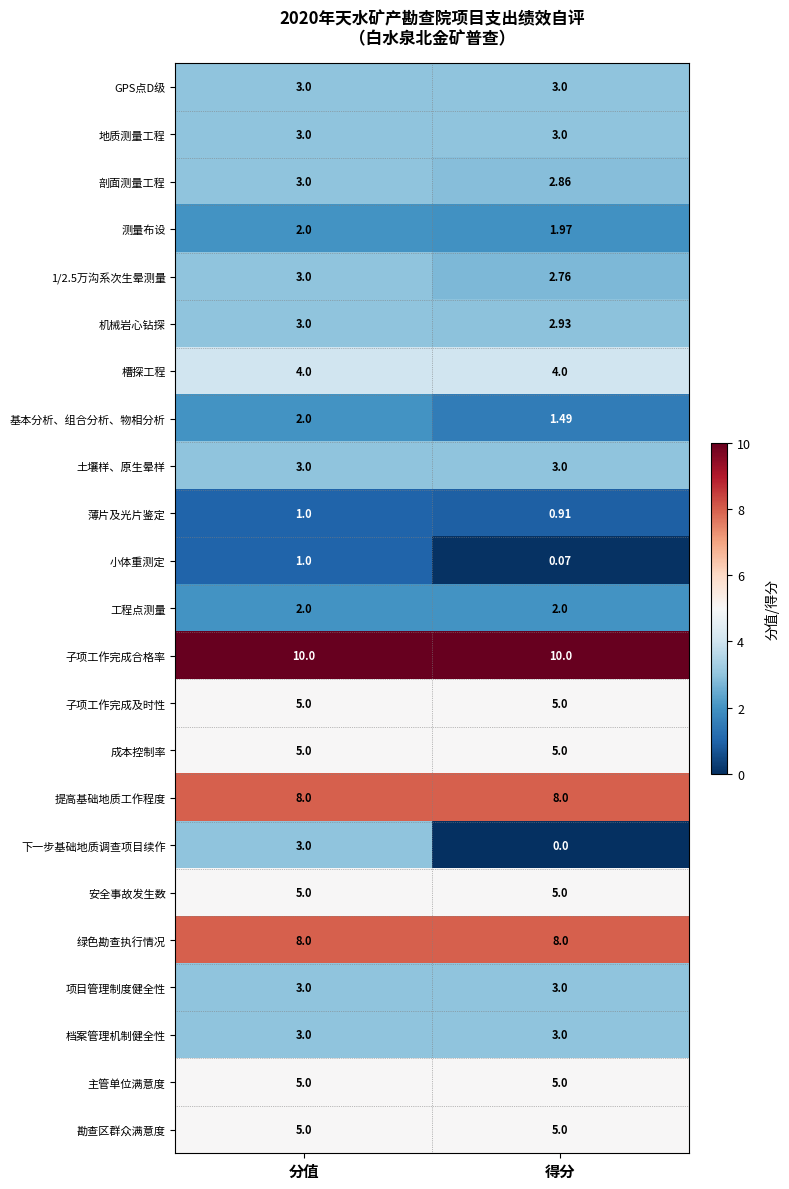

At which label is 下一步基础地质调查项目续作 closest to 1?

得分